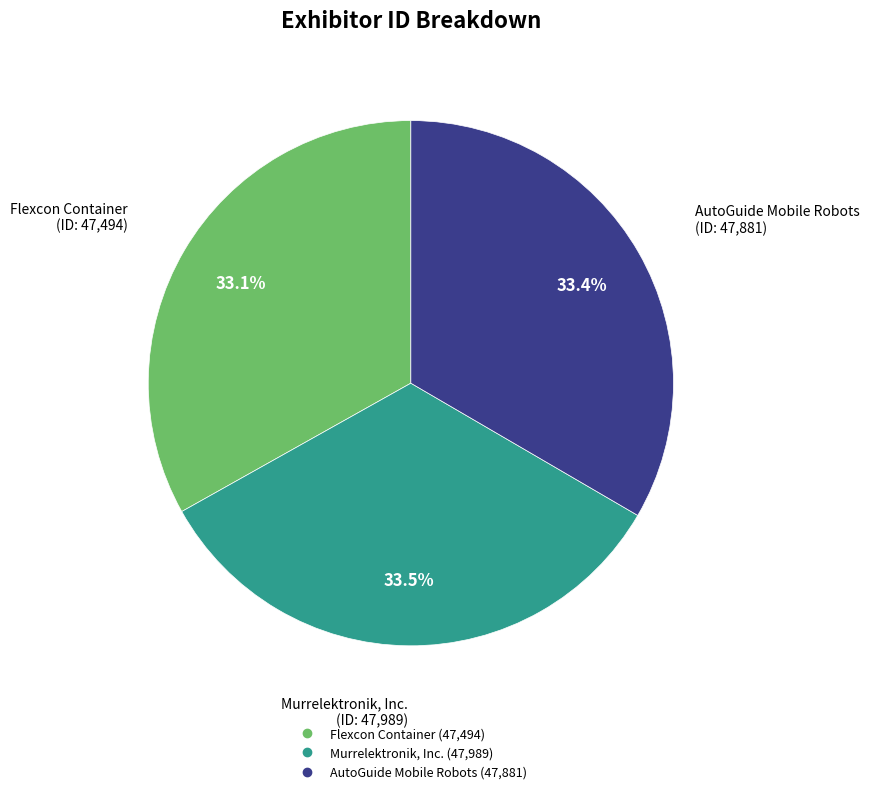

Approximately how many times larger is the value at Flexcon Container compared to AutoGuide Mobile Robots?

1.0